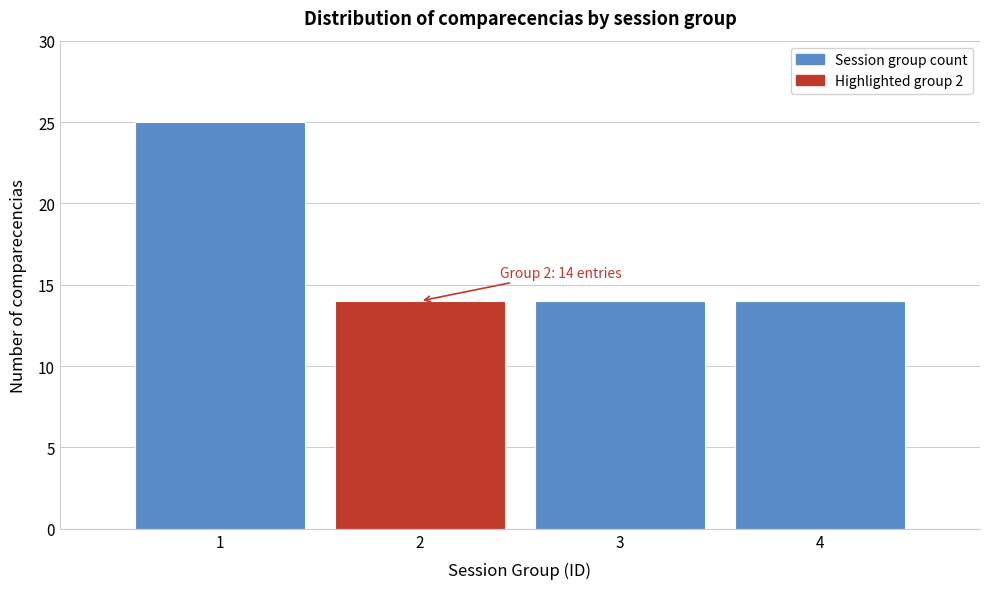

Over which range of the x-axis is the bar tallest?

0.5 to 1.5